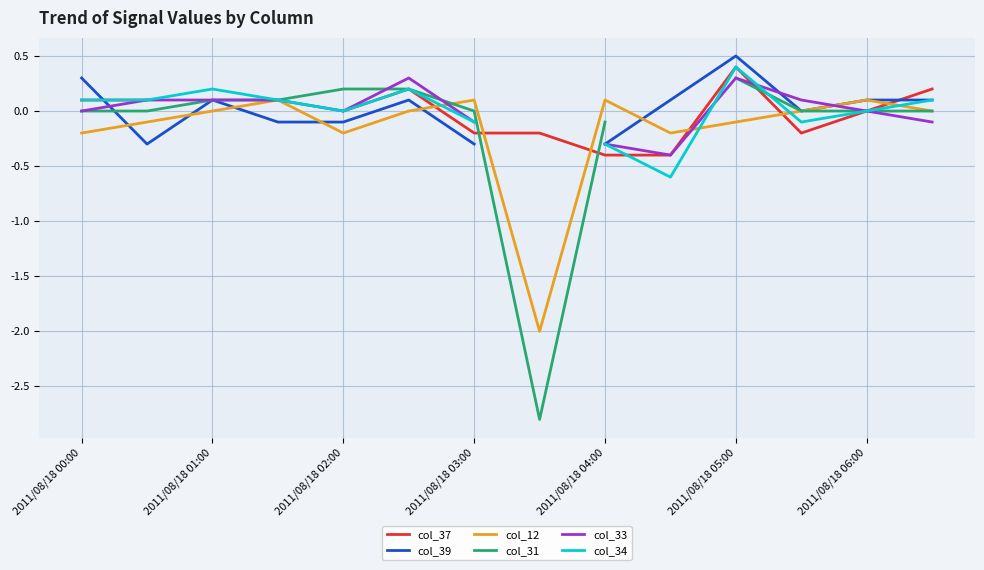

What is the lowest value of the col_12 series?

-2.0